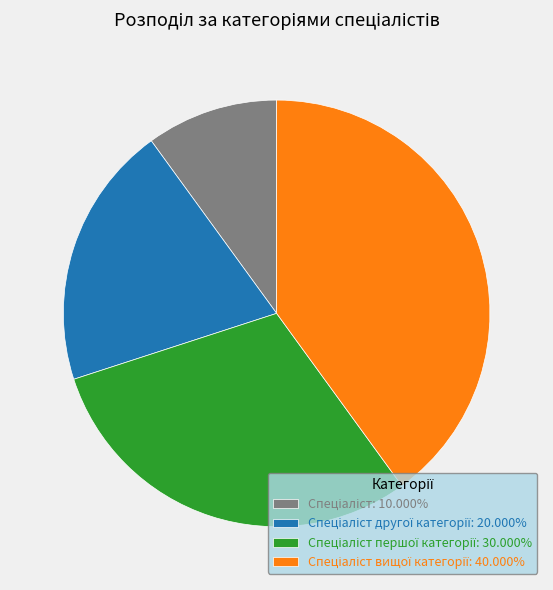

Does any single category account for the majority?

No